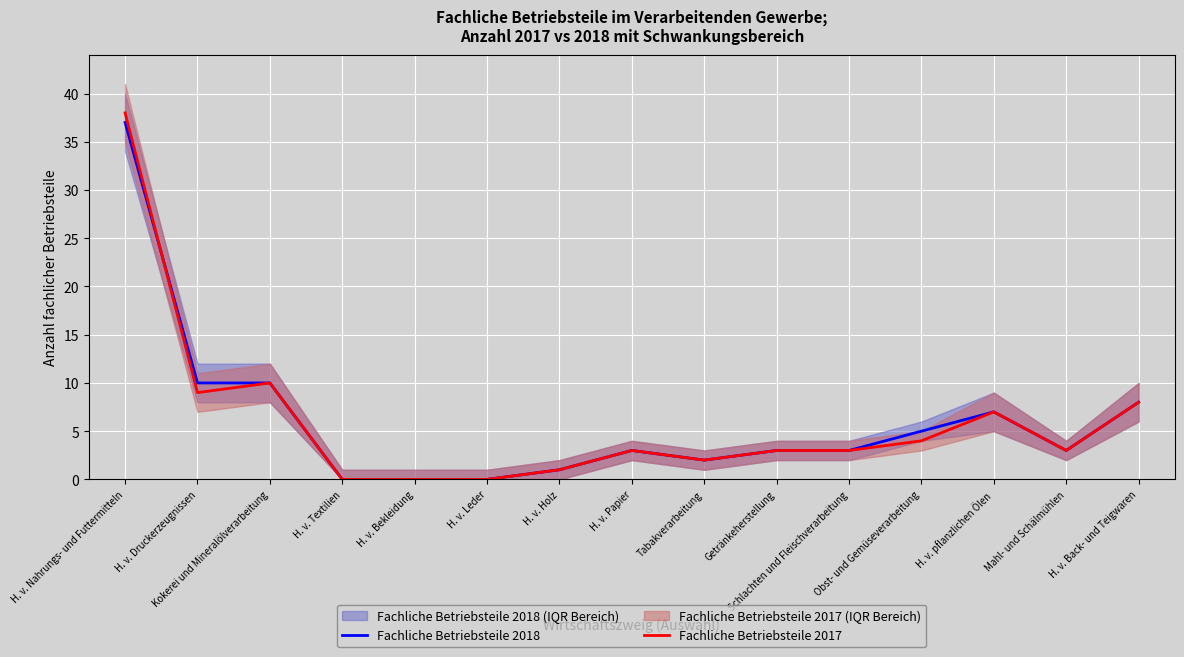

How many lines are shown in the chart?

2